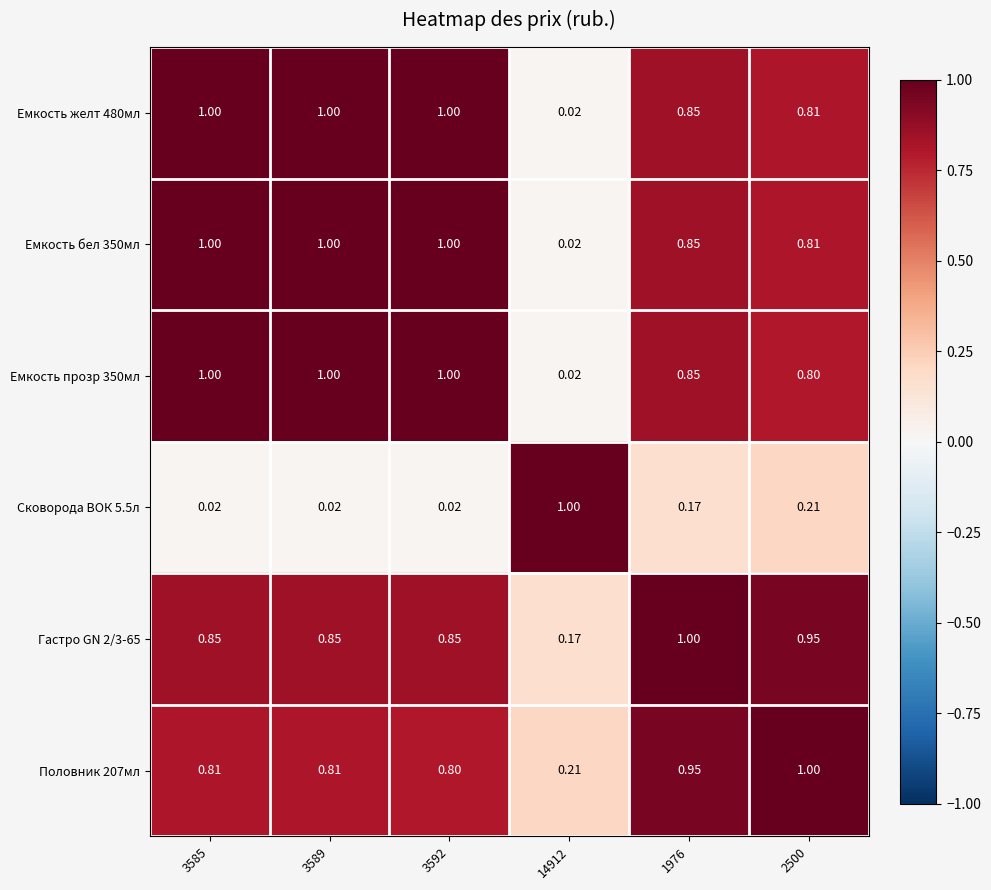

What is the difference between the highest and lowest values at 3585?

1.0